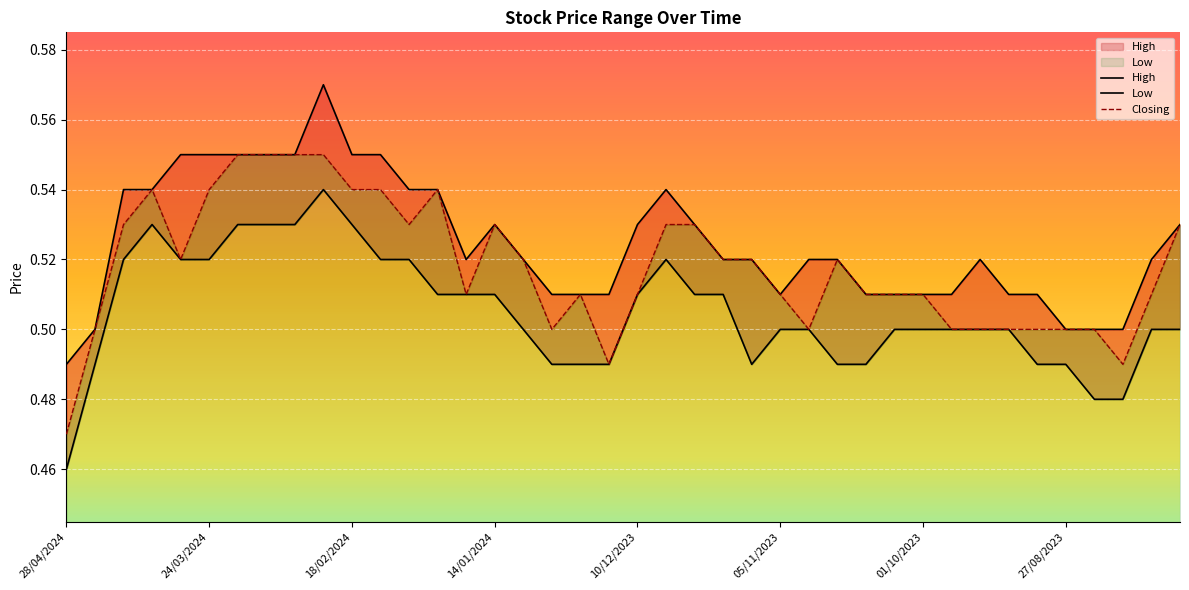

Reading right to left, what are all the values shown in this chart?

High: 0.5	0.5	0.5	0.5	0.5	0.5	0.5	0.5	0.5	0.5	0.5	0.5	0.5	0.5	0.5	0.5	0.5	0.5	0.5	0.5	0.5	0.5	0.5	0.5	0.5	0.5	0.5	0.5	0.6	0.6	0.6	0.6	0.6	0.6	0.6	0.6	0.5	0.5	0.5	0.5
Low: 0.5	0.5	0.5	0.5	0.5	0.5	0.5	0.5	0.5	0.5	0.5	0.5	0.5	0.5	0.5	0.5	0.5	0.5	0.5	0.5	0.5	0.5	0.5	0.5	0.5	0.5	0.5	0.5	0.5	0.5	0.5	0.5	0.5	0.5	0.5	0.5	0.5	0.5	0.5	0.5
Closing: 0.5	0.5	0.5	0.5	0.5	0.5	0.5	0.5	0.5	0.5	0.5	0.5	0.5	0.5	0.5	0.5	0.5	0.5	0.5	0.5	0.5	0.5	0.5	0.5	0.5	0.5	0.5	0.5	0.5	0.5	0.6	0.6	0.6	0.6	0.5	0.5	0.5	0.5	0.5	0.5